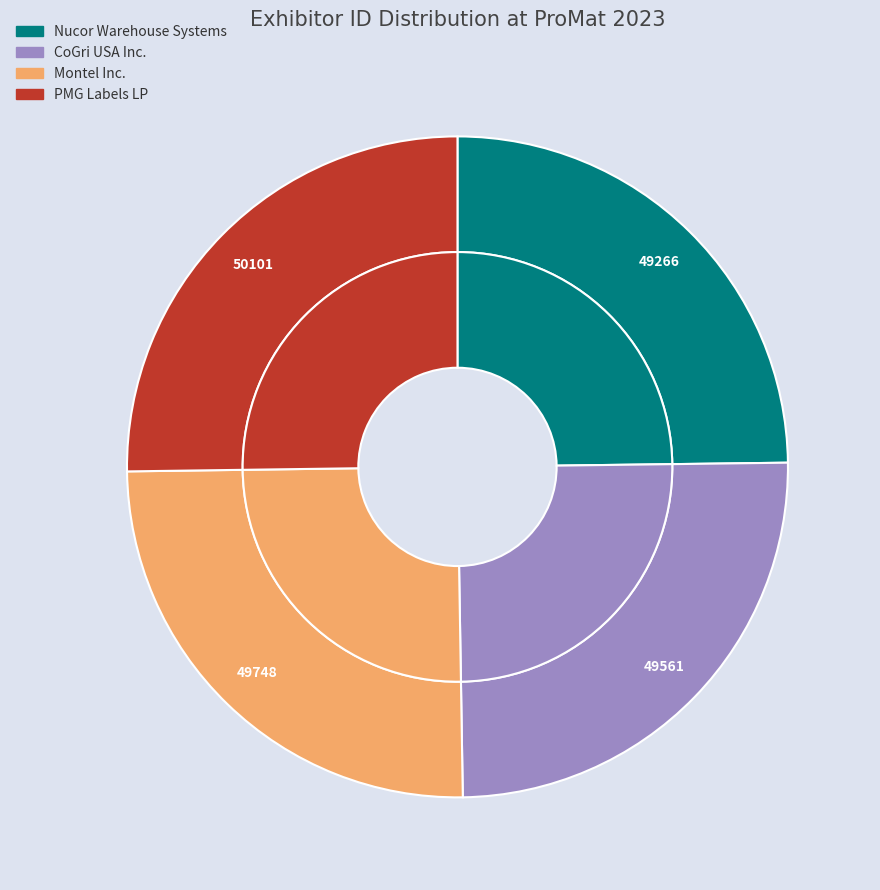

What percentage is the Montel Inc. slice, to the nearest percent?

25%